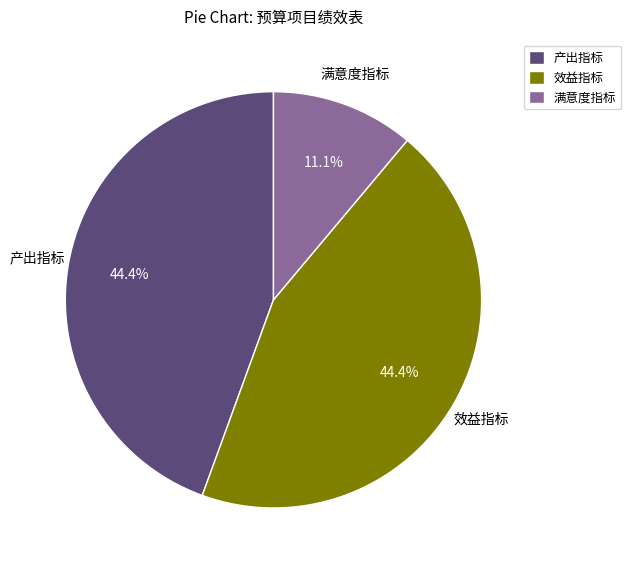

To the nearest percent, what percentage of the pie is 效益指标?

44%